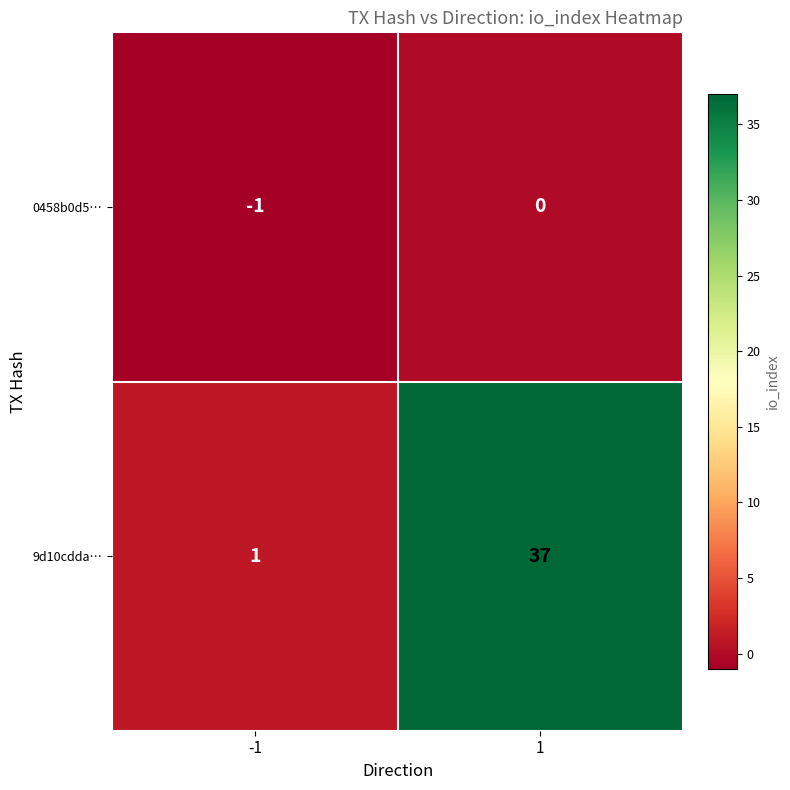

The value of 9d10cdda… at 1 is 25. True or false?

False